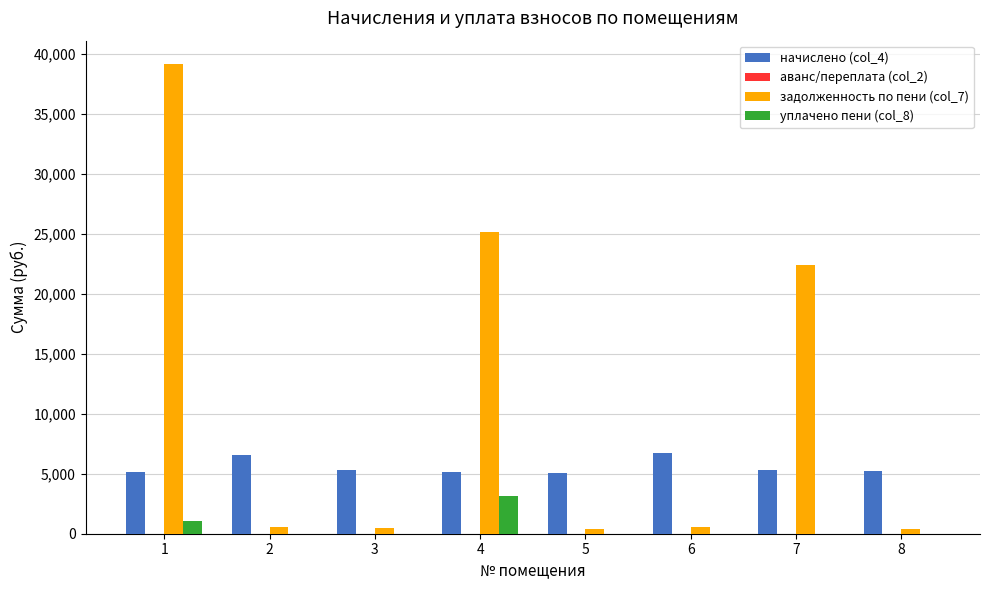

What is the sum of all уплачено пени (col_8) values?

4270.6